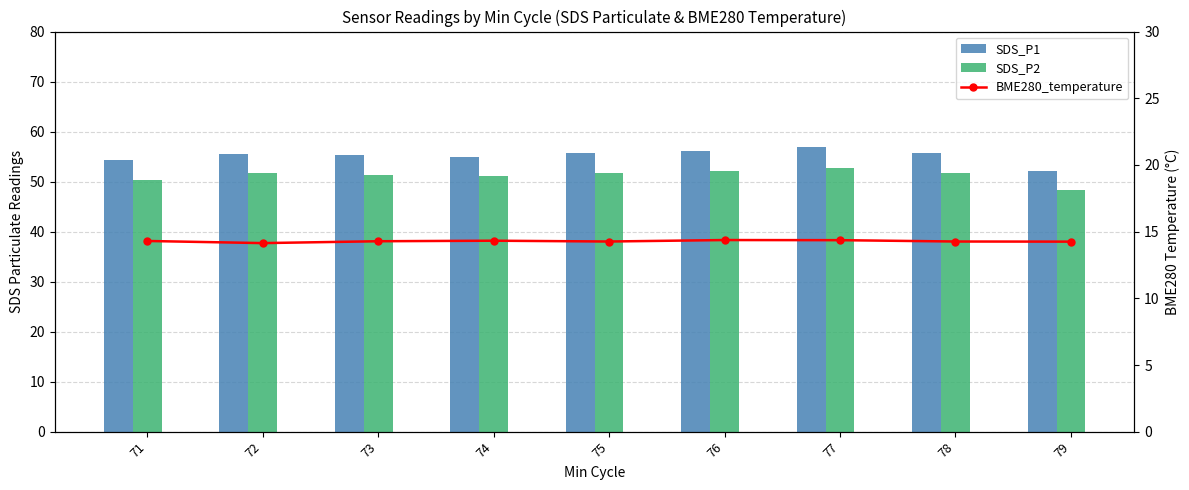

Read the SDS_P1 value at 71.

54.4